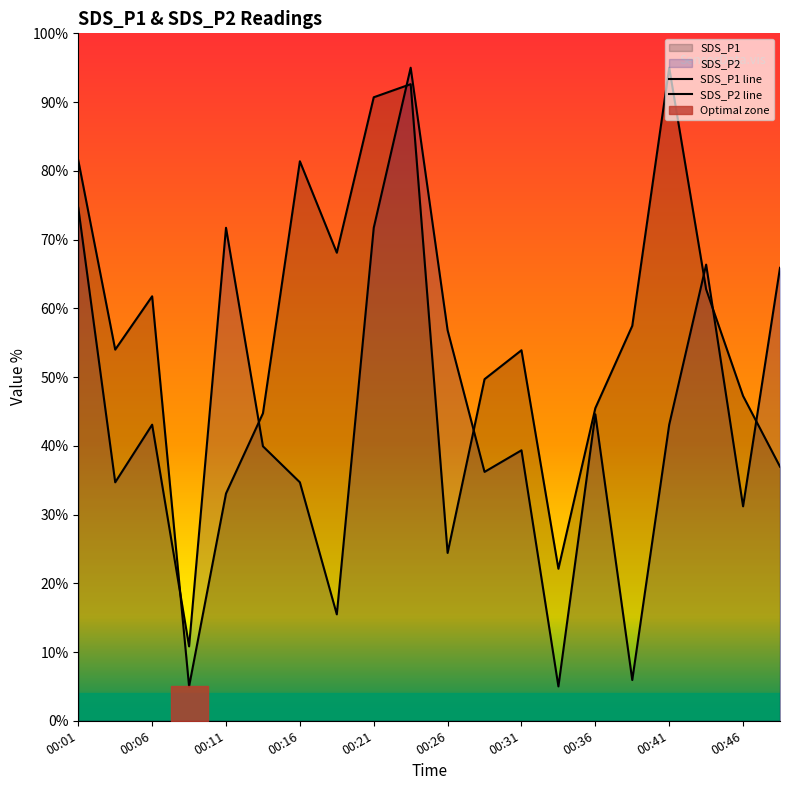

How many intersections are there between SDS_P1 line and SDS_P2 line?

7